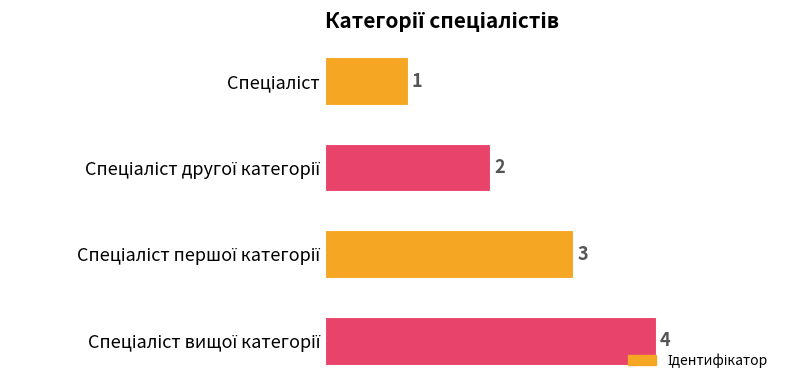

What is the maximum value shown in the chart?

4